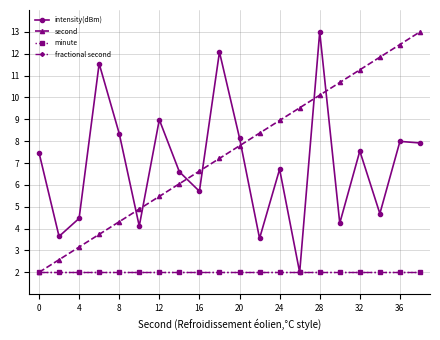

Is this an area chart (filled region under the line)?

No